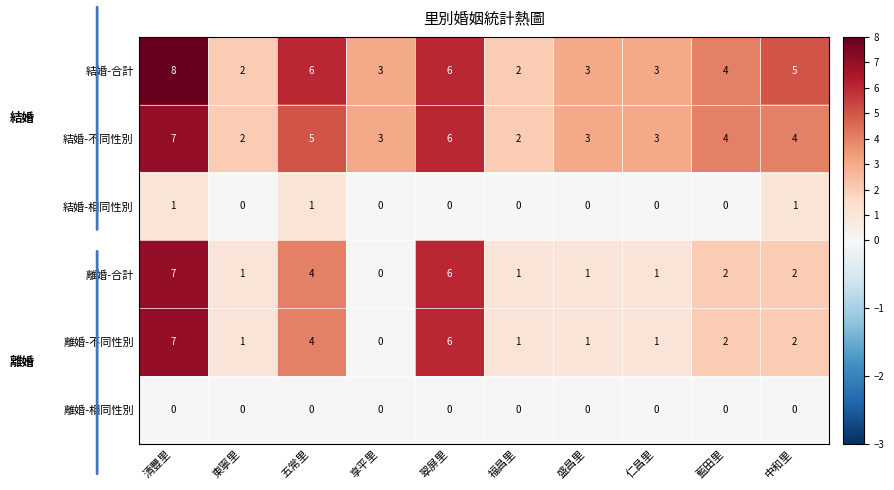

At which category does the chart reach its peak across all series?

清豐里